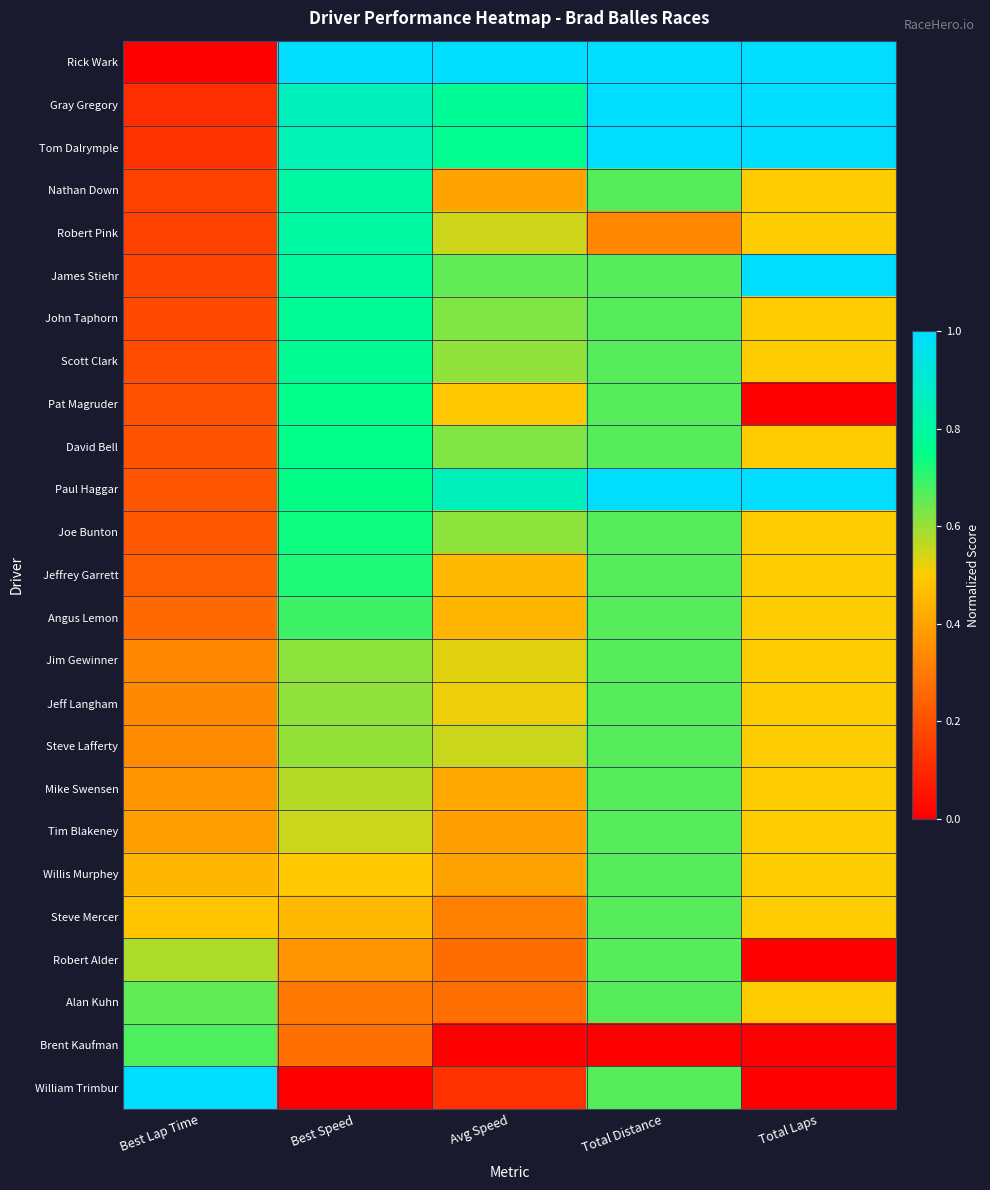

Between Avg Speed and Best Speed, which is larger?

Avg Speed